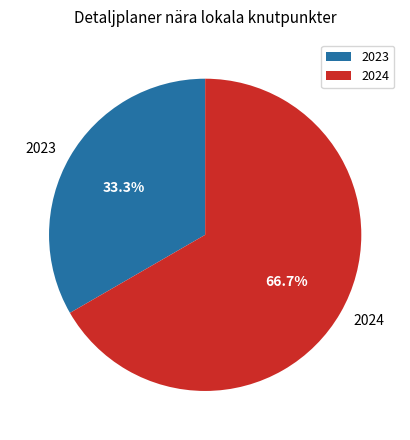

To the nearest percent, what portion does 2024 represent?

67%